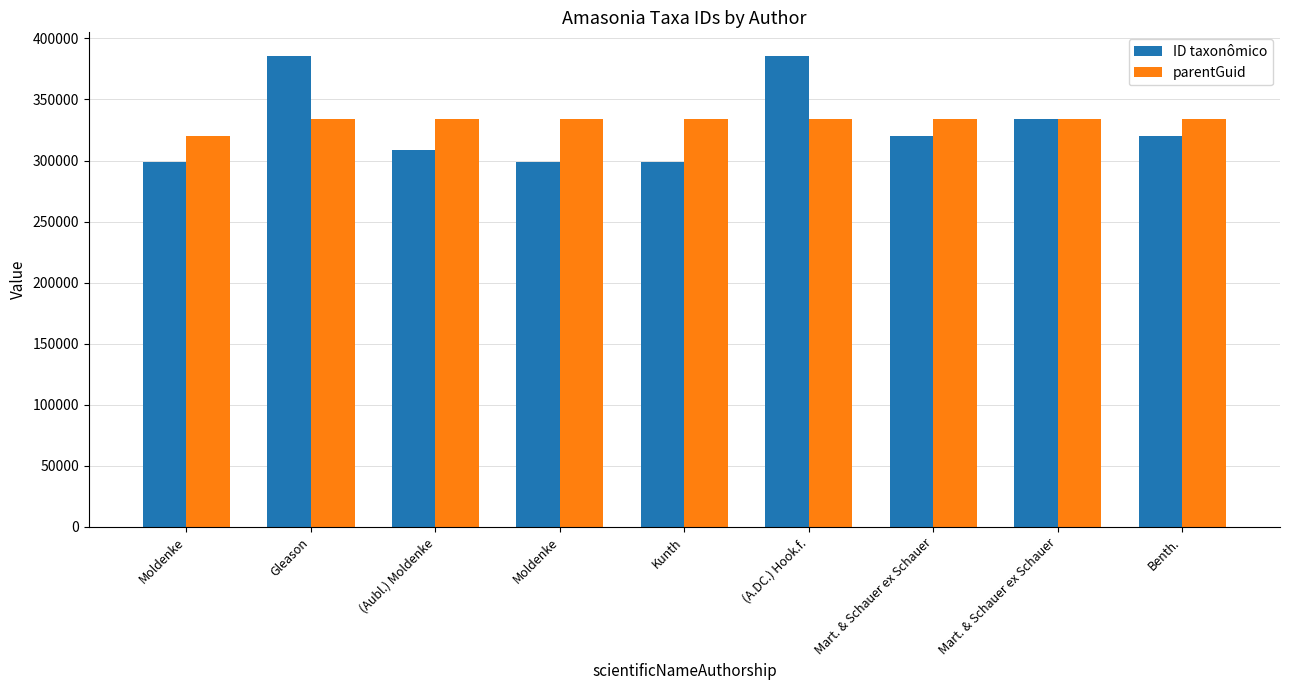

Are the bars horizontal?

No